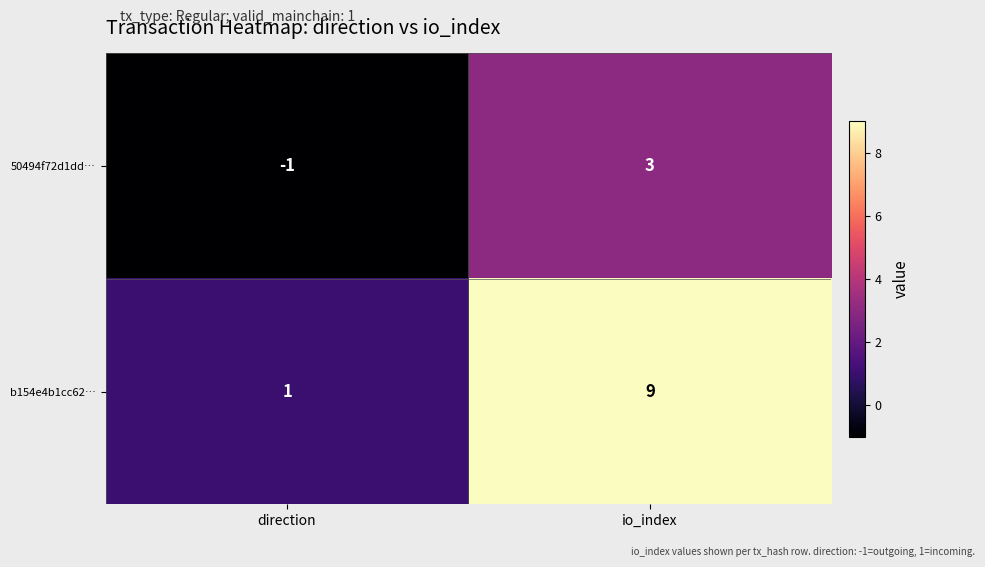

Which series changed the most between direction and io_index?

b154e4b1cc62…